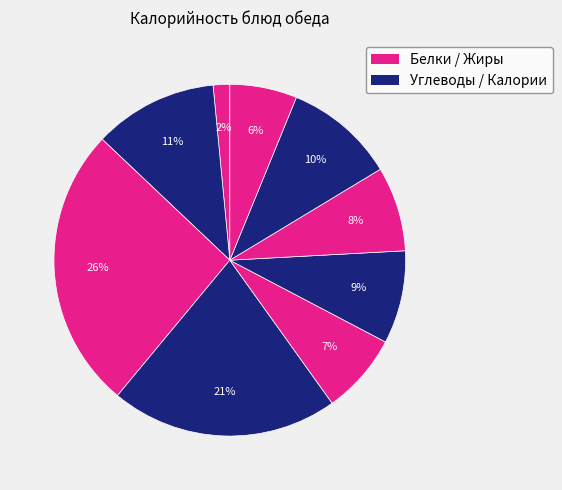

How many segments does this pie chart have?

9